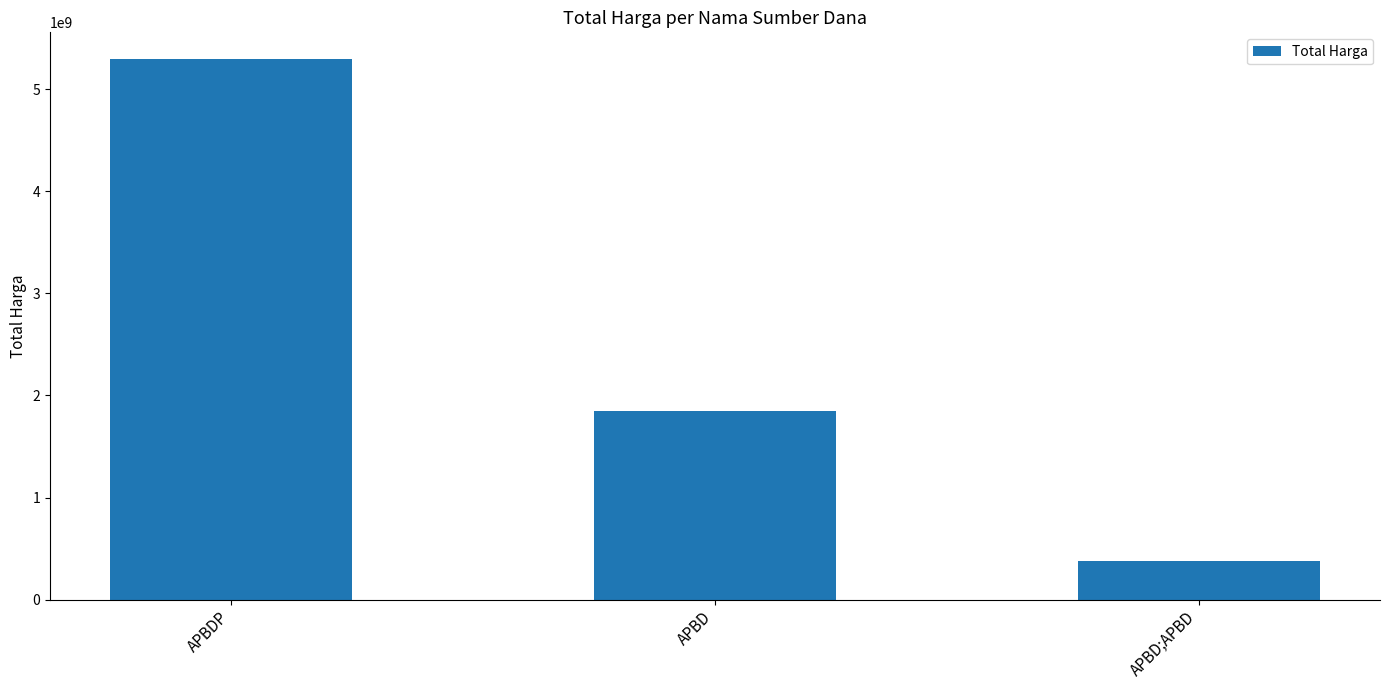

Is it true that the value at APBD;APBD is 373404000?

True